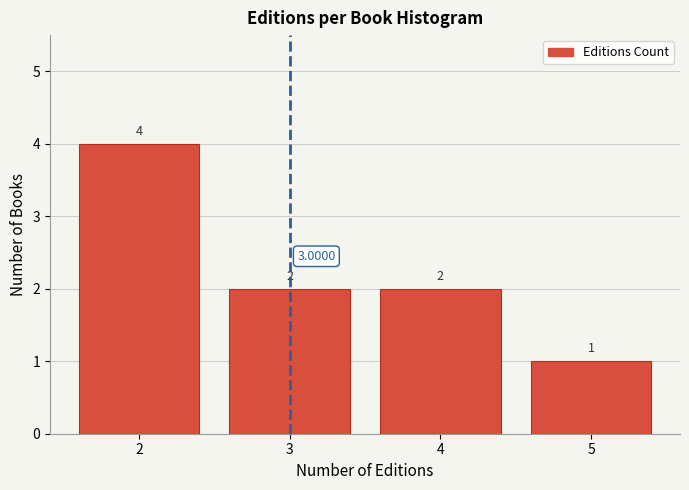

How tall is the bar that spans 4.5 to 5.5 on the x-axis?

1.0000